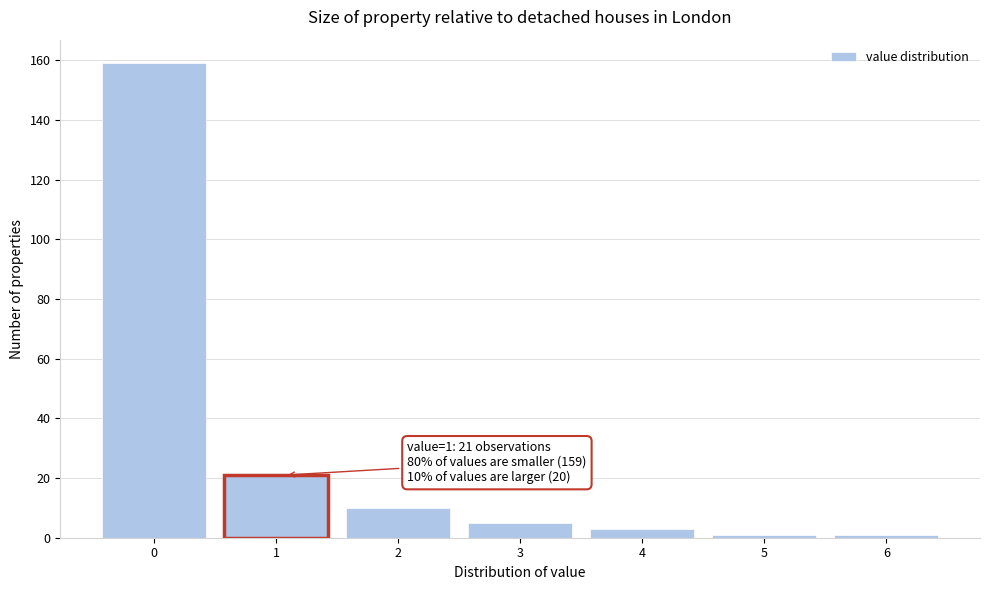

Reading left to right, what are all the values shown in this chart?

0=159	1=21	2=10	3=5	4=3	5=1	6=1